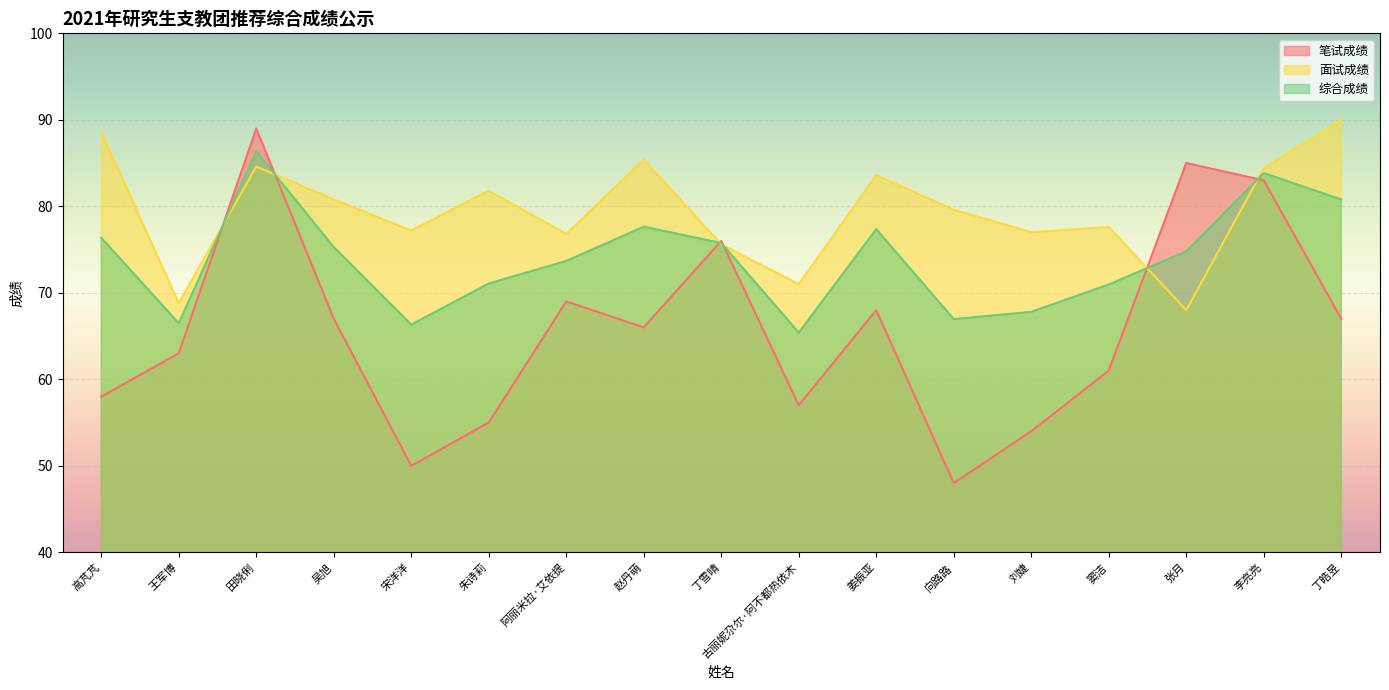

Which category has the highest value in the 笔试成绩 series?

田晓俐